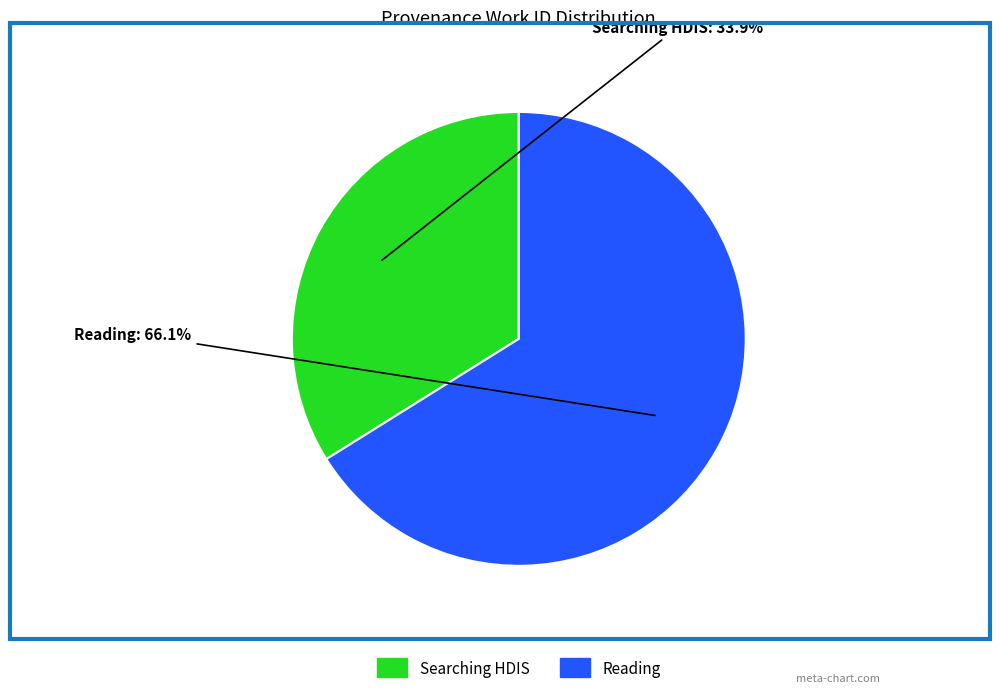

Is there a majority slice in this chart?

Yes